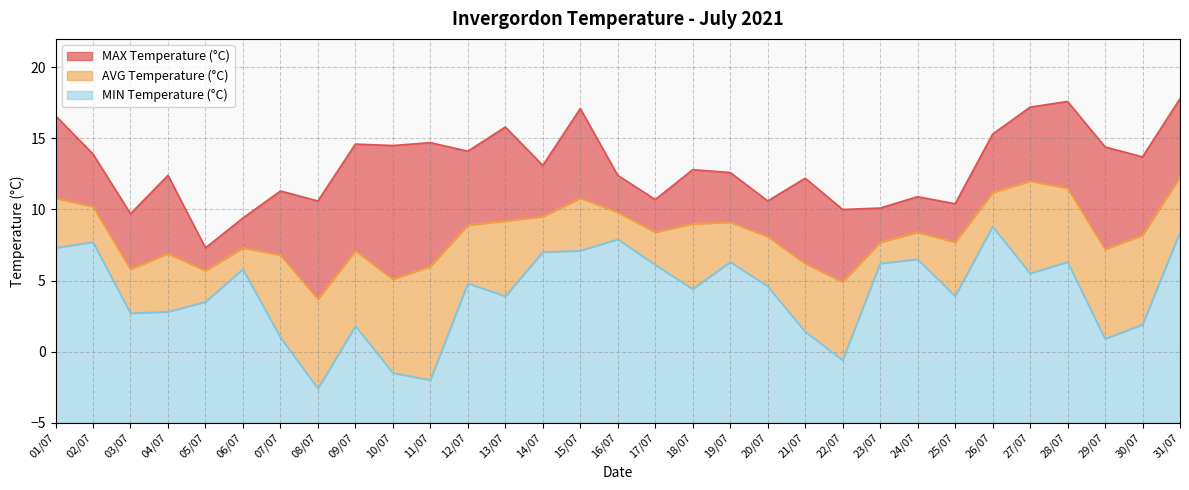

Reading right to left, what are all the values shown in this chart?

MAX Temperature (°C): 17.8	13.7	14.4	17.6	17.2	15.3	10.4	10.9	10.1	10.0	12.2	10.6	12.6	12.8	10.7	12.4	17.1	13.1	15.8	14.1	14.7	14.5	14.6	10.6	11.3	9.4	7.3	12.4	9.7	13.9	16.6
AVG Temperature (°C): 12.3	8.2	7.2	11.5	12.0	11.2	7.7	8.4	7.7	4.9	6.2	8.1	9.1	9.0	8.4	9.8	10.8	9.5	9.2	8.9	6.0	5.1	7.1	3.7	6.8	7.3	5.7	6.9	5.8	10.2	10.8
MIN Temperature (°C): 8.4	1.9	0.9	6.3	5.5	8.8	3.9	6.5	6.2	-0.6	1.4	4.6	6.3	4.4	6.1	7.9	7.1	7.0	3.9	4.8	-2.0	-1.5	1.8	-2.6	1.0	5.8	3.5	2.8	2.7	7.7	7.3